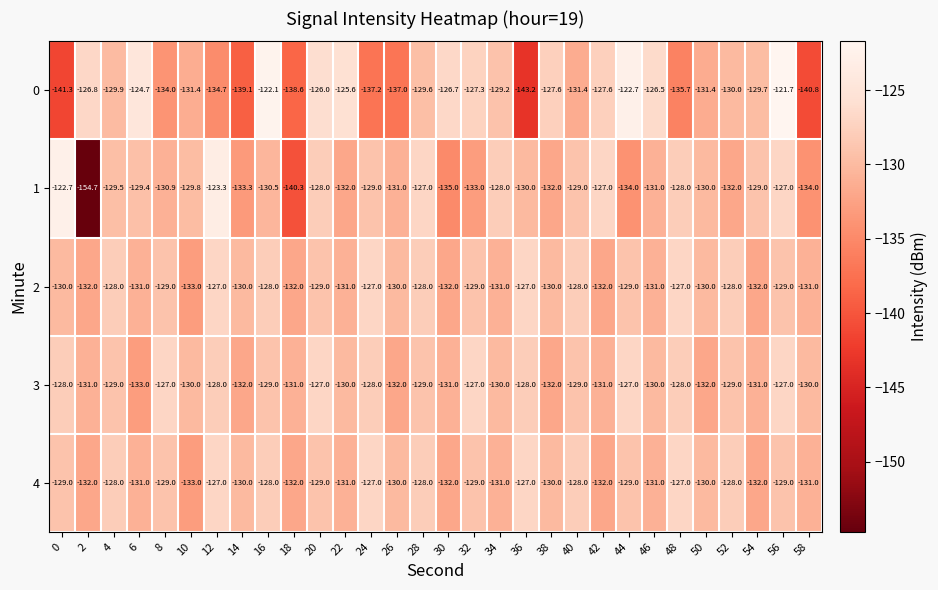

What is the difference between the maximum and minimum values in the 1 series?

32.0